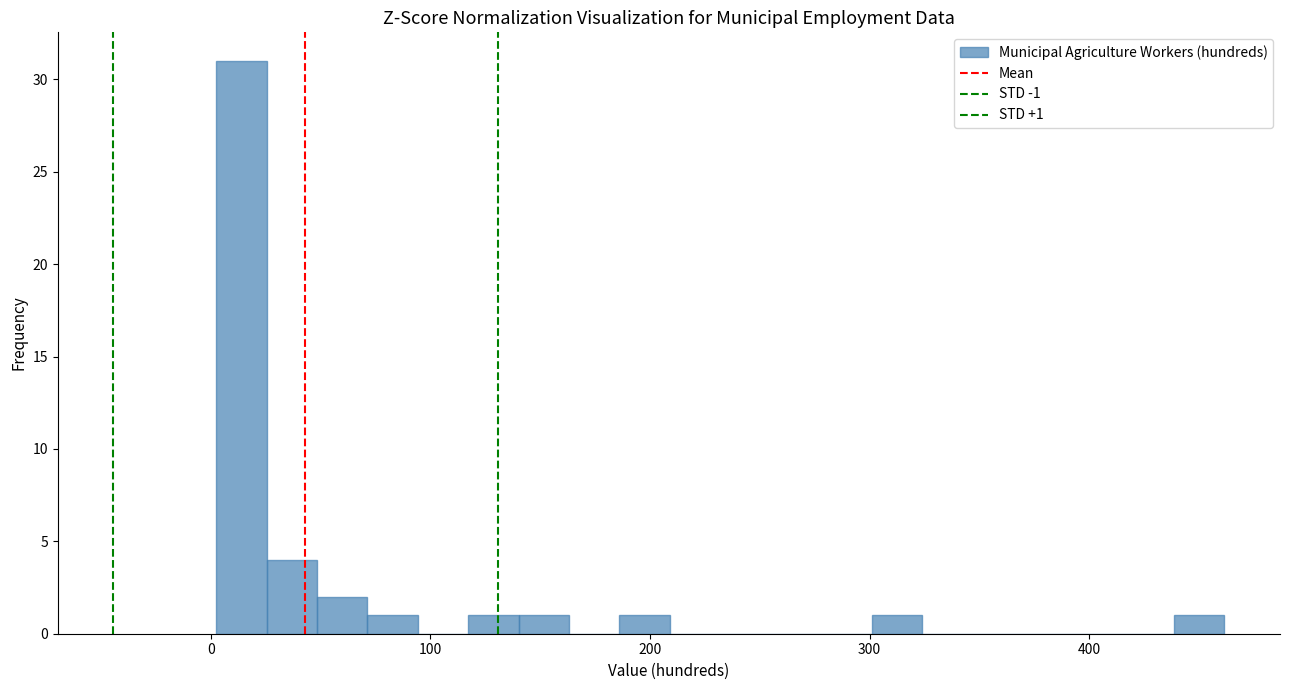

Read against the x-axis, roughly where is the centre of the tallest bar?

10